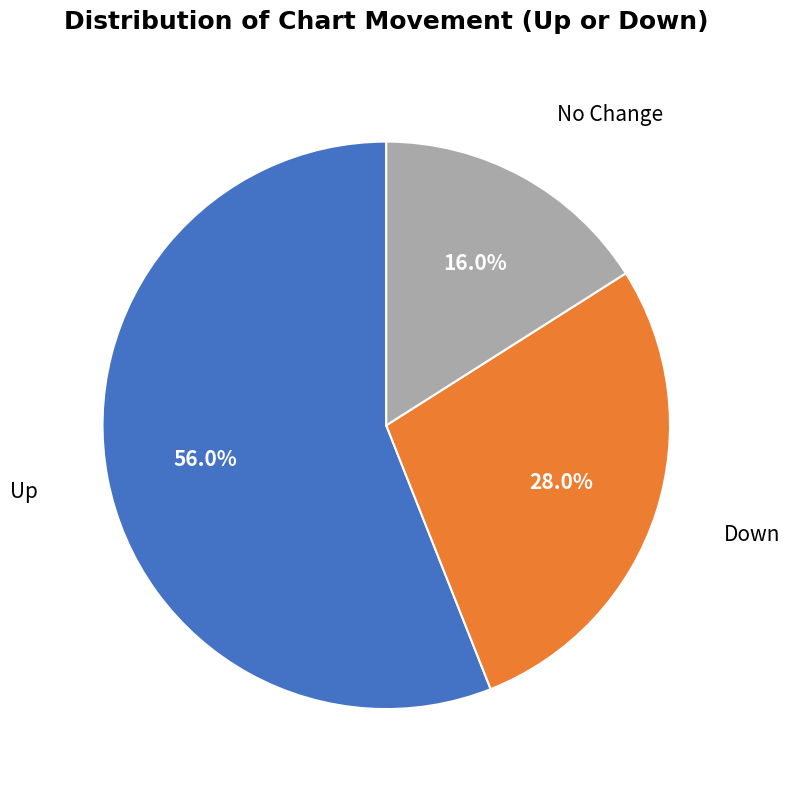

Is there any slice that represents more than half of the pie?

Yes